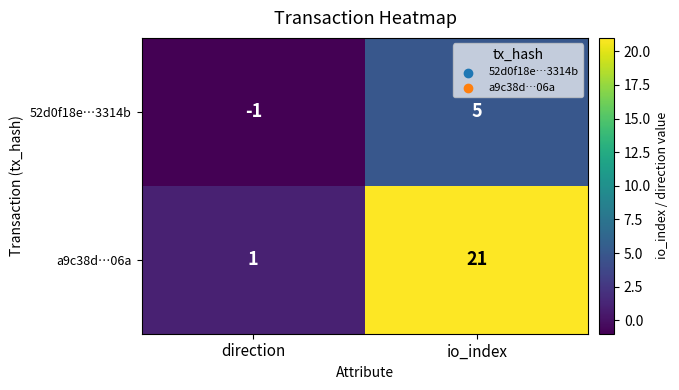

At how many categories does at least one series exceed 10?

1